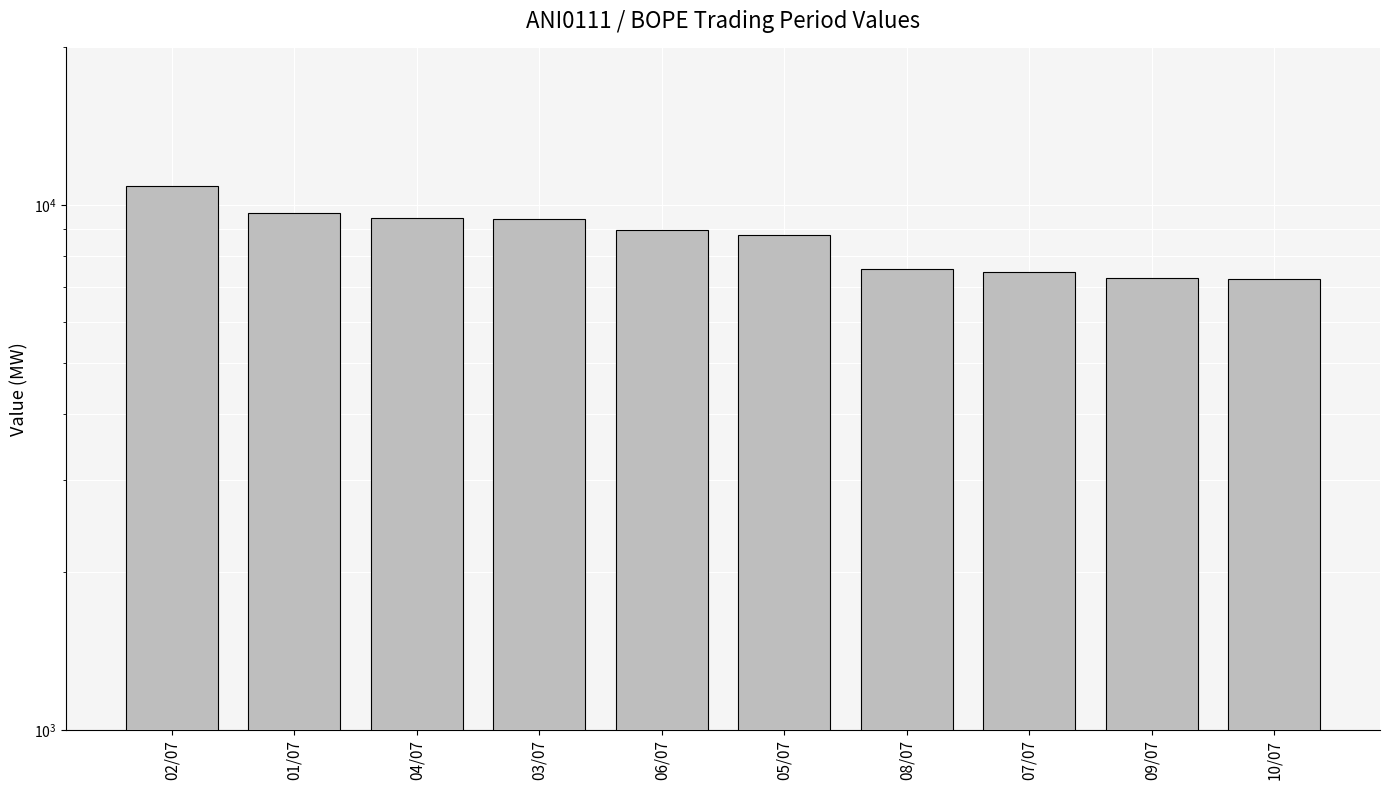

Rank the categories by value from lowest to highest.

10/07, 09/07, 07/07, 08/07, 05/07, 06/07, 03/07, 04/07, 01/07, 02/07